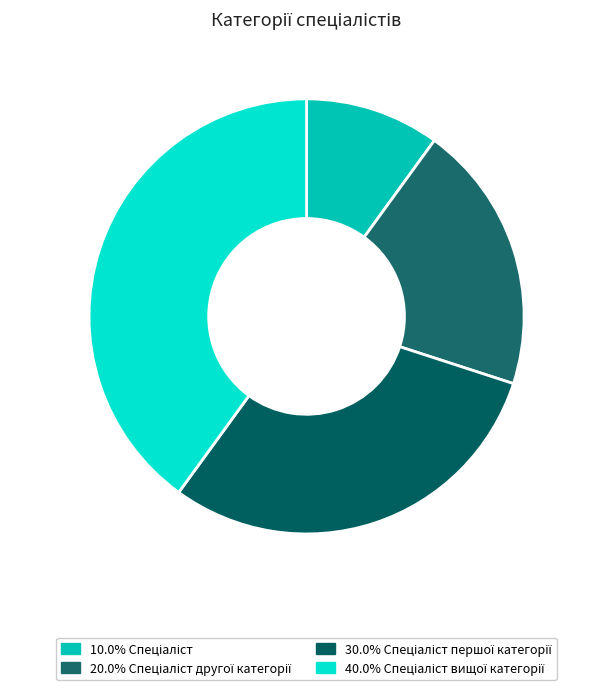

Rank the categories by value from lowest to highest.

Спеціаліст, Спеціаліст другої категорії, Спеціаліст першої категорії, Спеціаліст вищої категорії